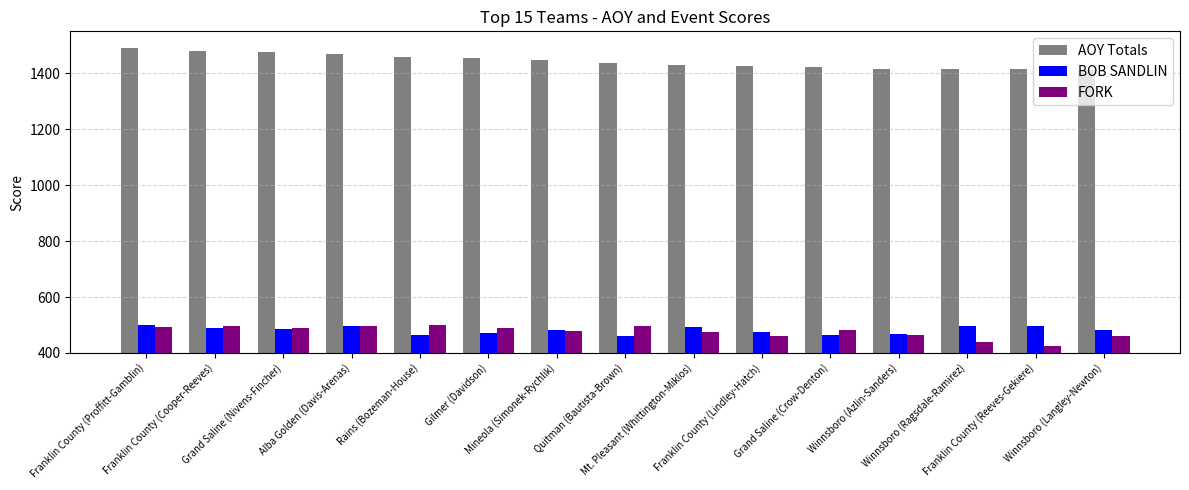

How many distinct data groups are displayed?

3